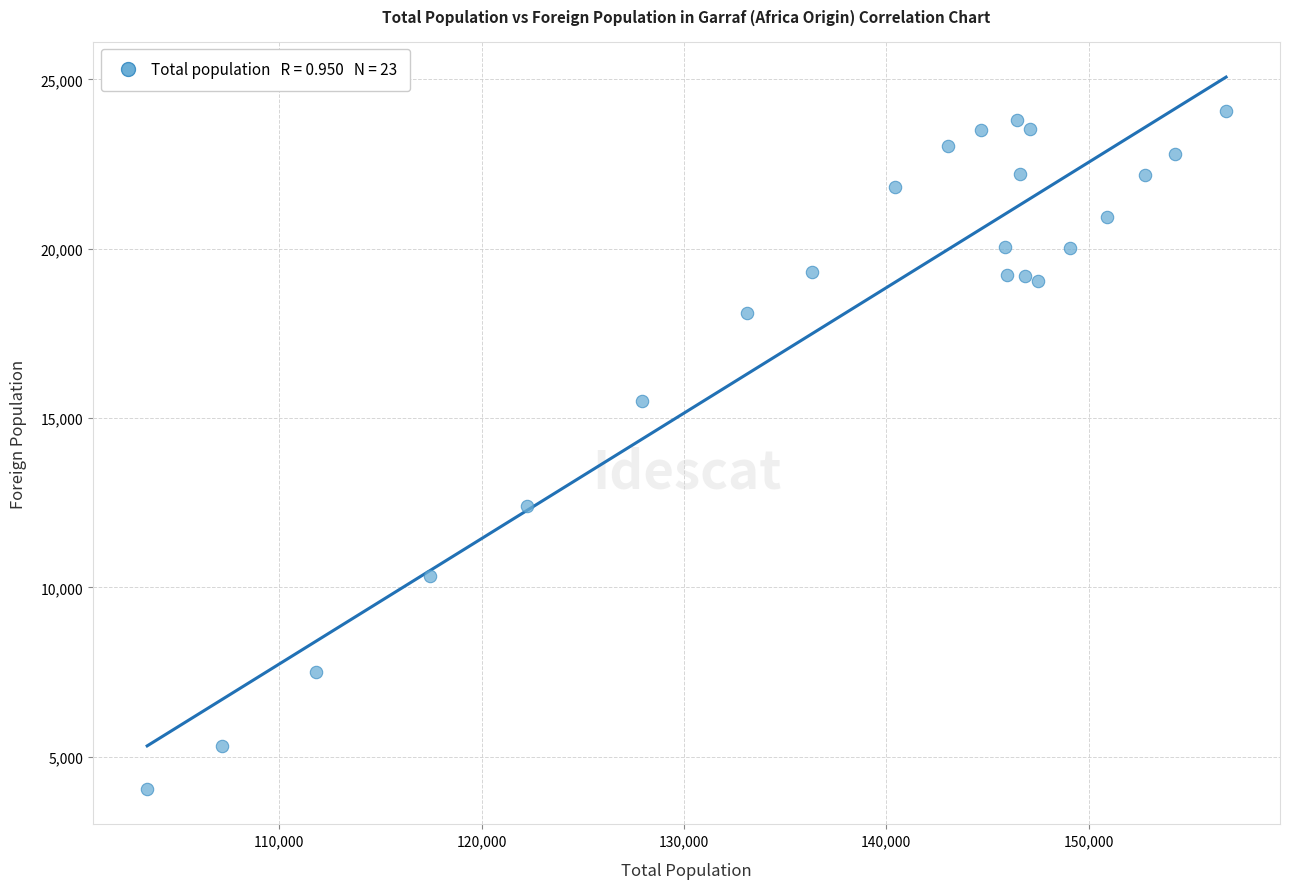

What is the range of X values (max minus min)?

53327